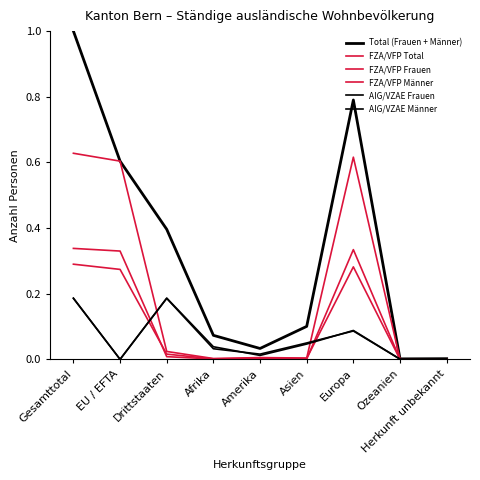

Does the chart display data point markers on the line(s)?

No